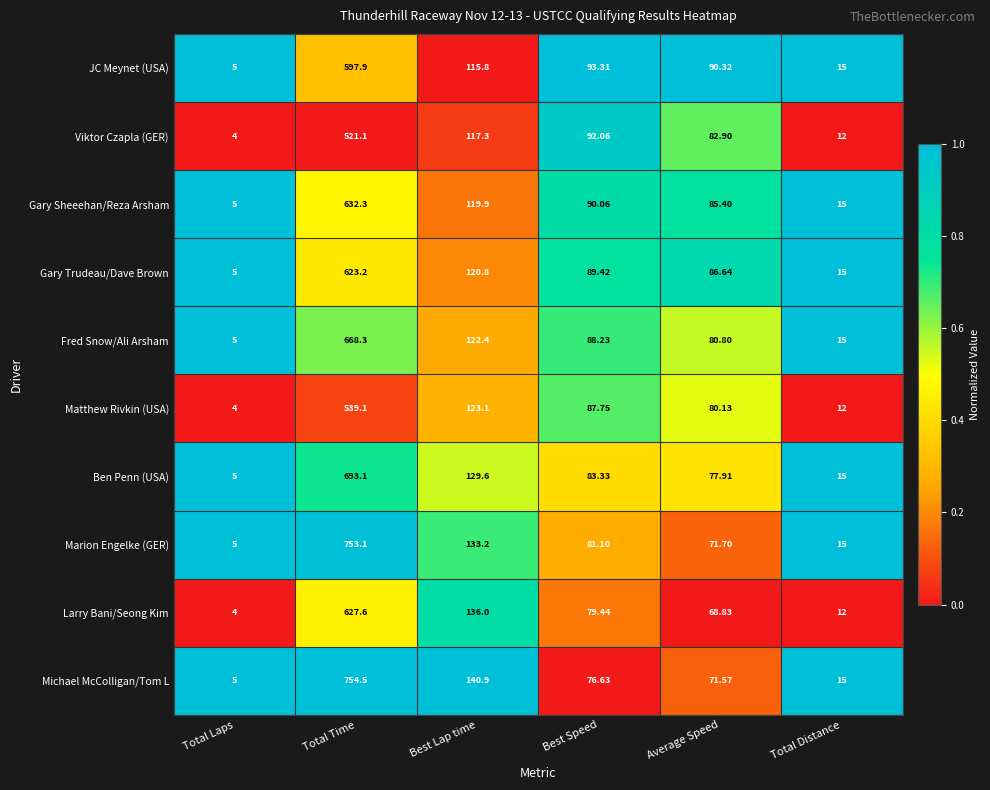

List the series in order of their peak value, highest first.

Michael McColligan/Tom L, Marion Engelke (GER), Ben Penn (USA), Fred Snow/Ali Arsham, Gary Sheeehan/Reza Arsham, Larry Bani/Seong Kim, Gary Trudeau/Dave Brown, JC Meynet (USA), Matthew Rivkin (USA), Viktor Czapla (GER)